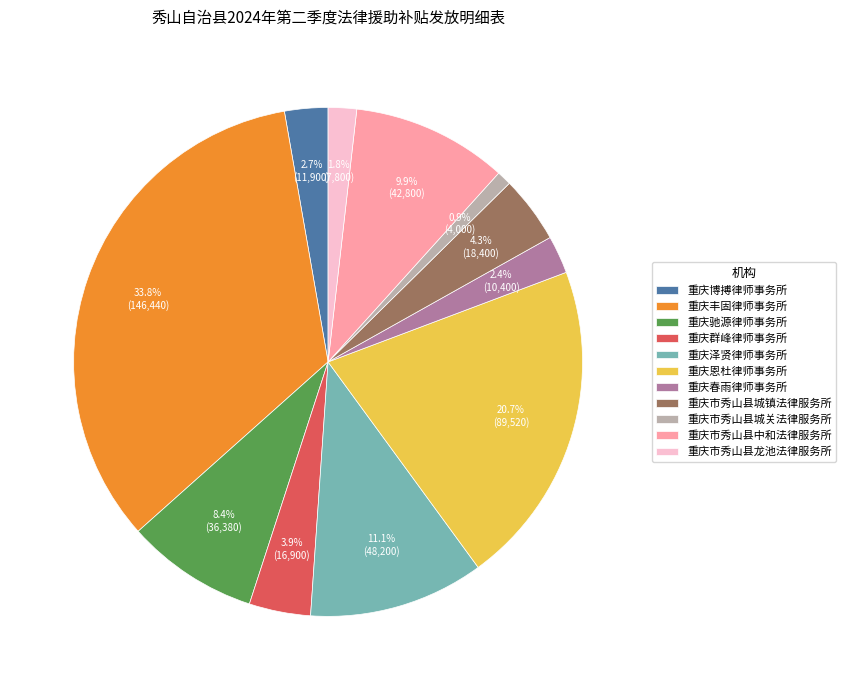

What percentage is the 重庆市秀山县城镇法律服务所 slice, to the nearest percent?

4%